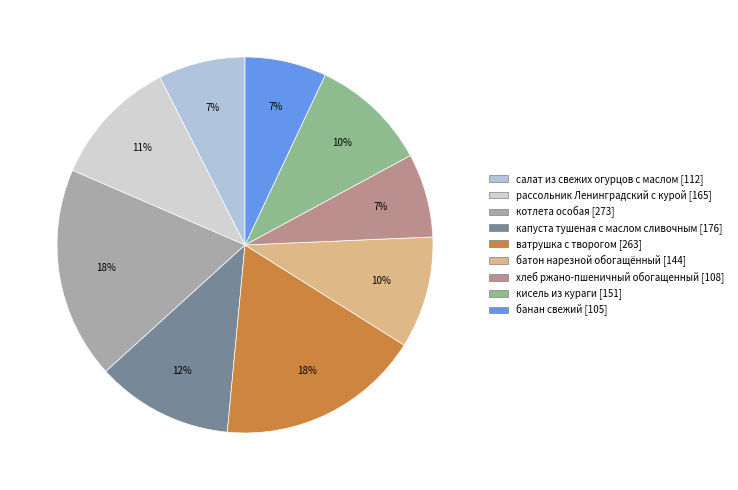

What is the change in value from рассольник Ленинградский с курой to батон нарезной обогащённый?

-21